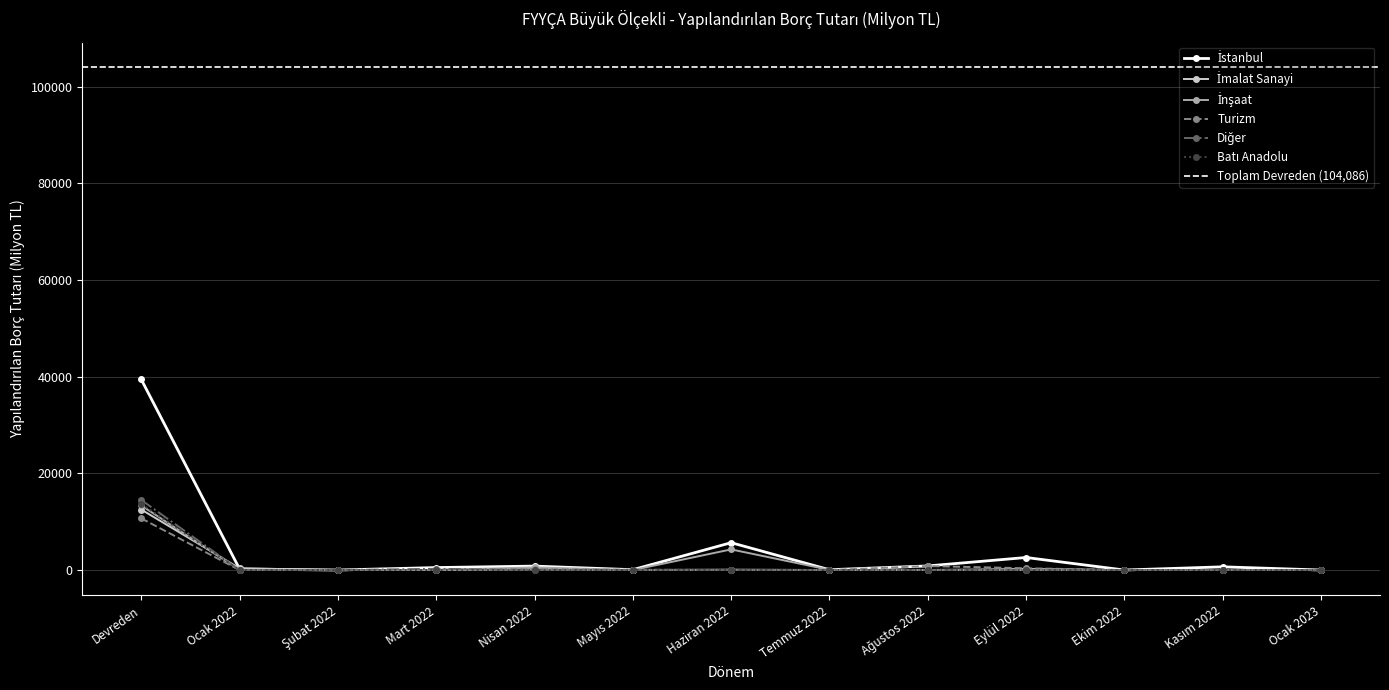

Which series has the widest spread of values?

İstanbul